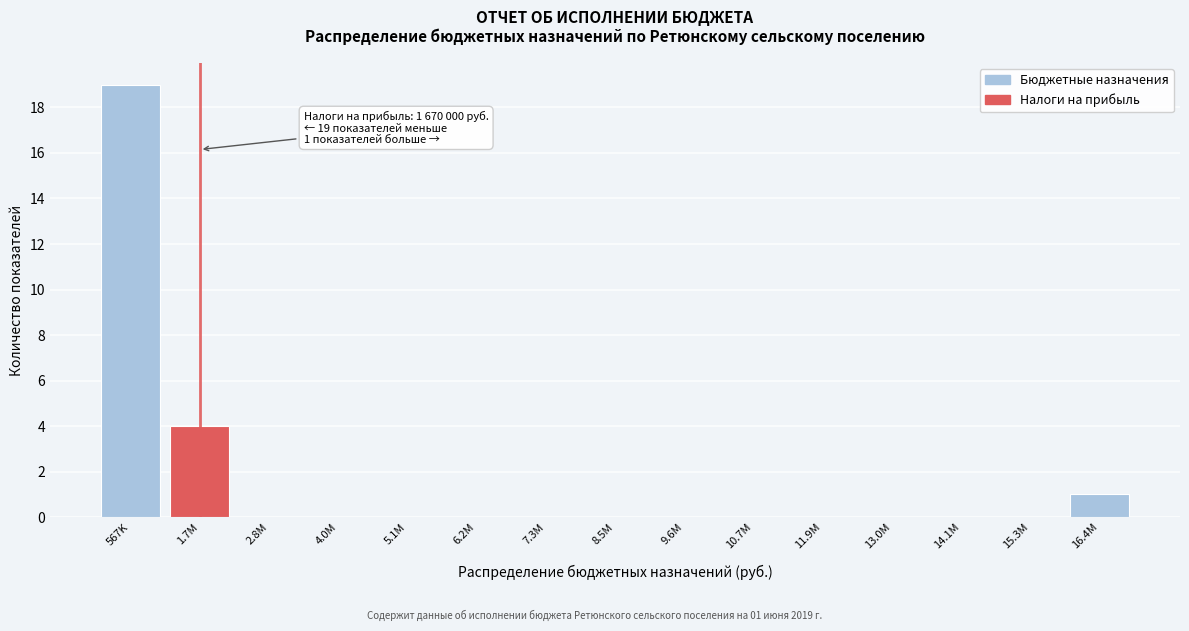

Reading right to left, what are all the values shown in this chart?

16.4M=1	15.3M=0	14.1M=0	13.0M=0	11.9M=0	10.7M=0	9.6M=0	8.5M=0	7.3M=0	6.2M=0	5.1M=0	4.0M=0	2.8M=0	1.7M=4	567K=19